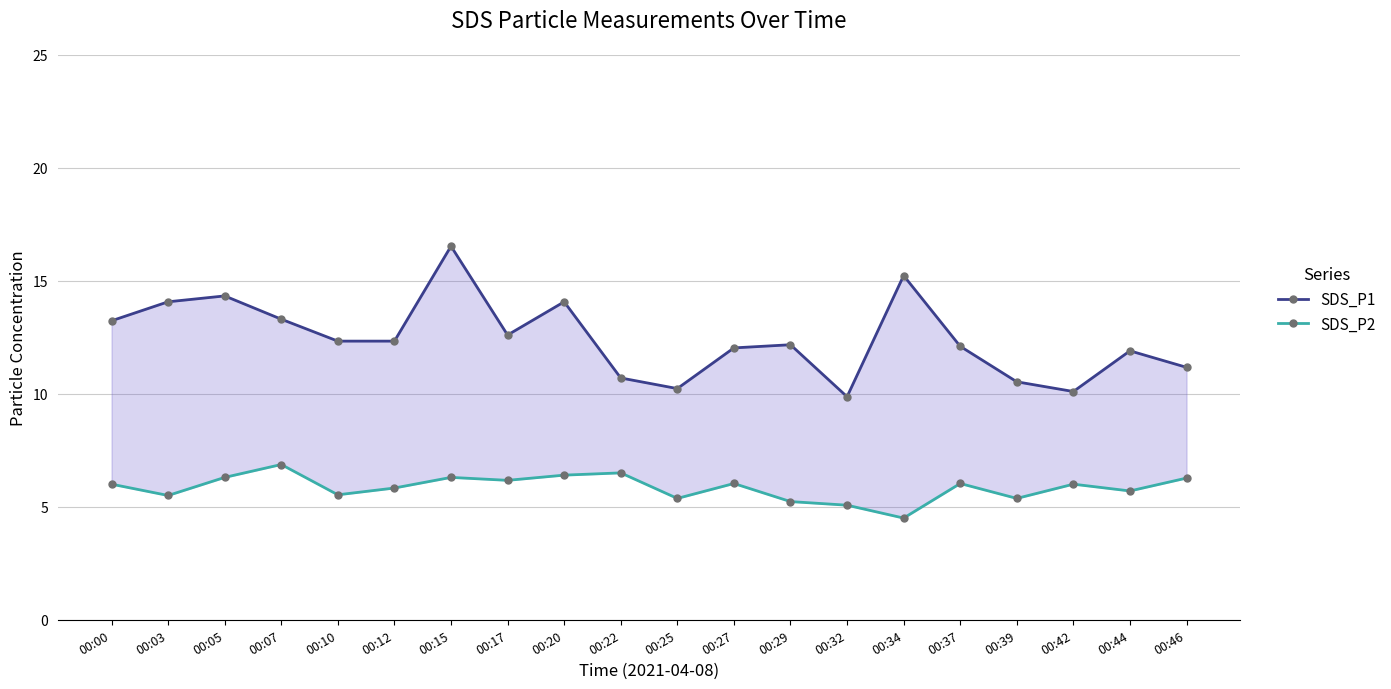

Is the value of SDS_P2 at 00:32 greater than the value of SDS_P1 at 00:20?

No